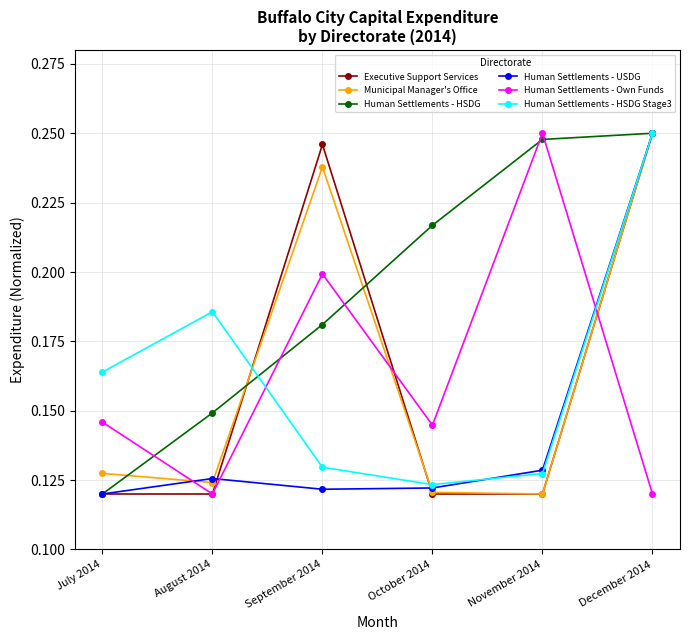

How many Municipal Manager's Office values are between 0 and 1?

6